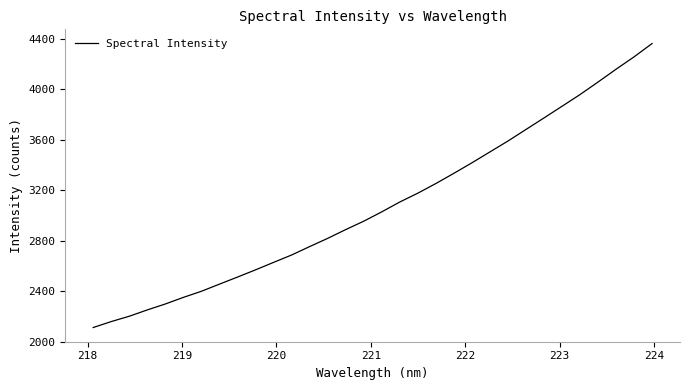

What is the maximum value shown in the chart?

4362.4